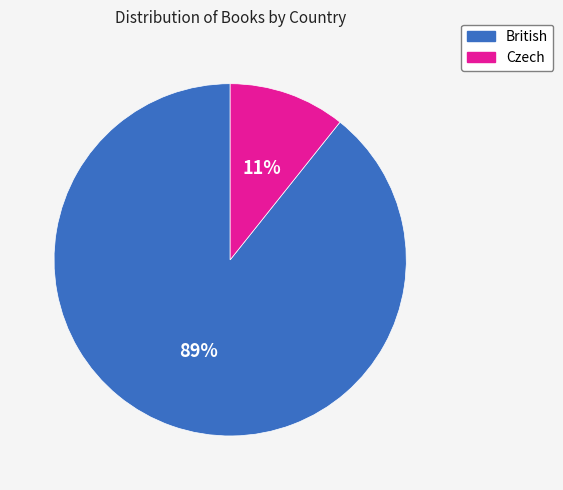

To the nearest percent, what portion does Czech represent?

11%